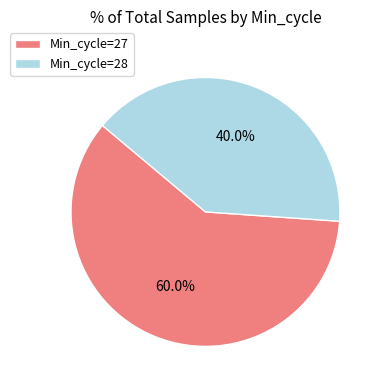

How many segments does this pie chart have?

2